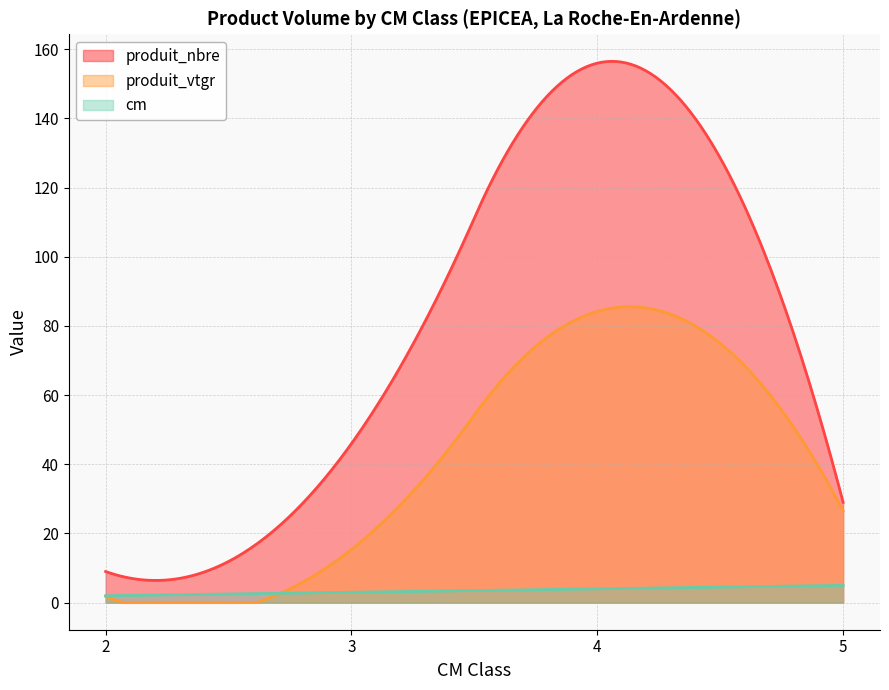

True or false: cm and produit_nbre intersect in this chart.

False